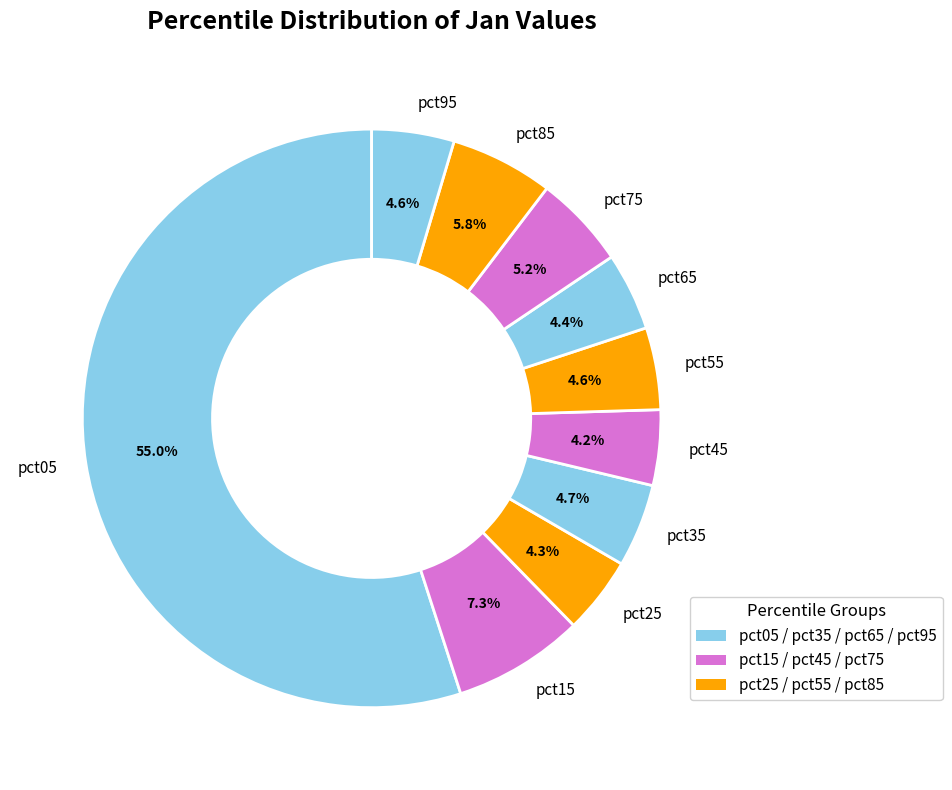

The pct45 slice represents 4% of the pie. True or false?

True